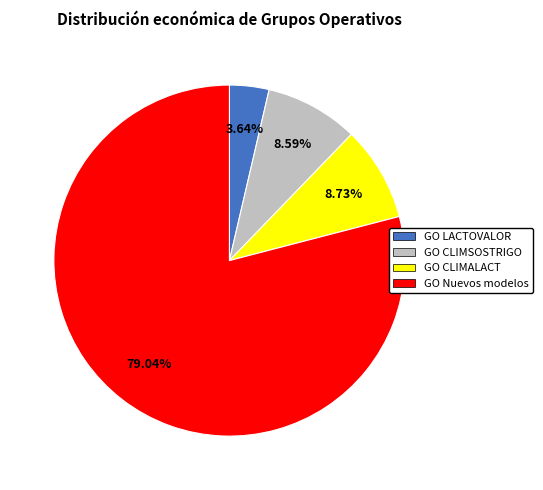

Which category has the biggest portion of the pie?

GO Nuevos modelos